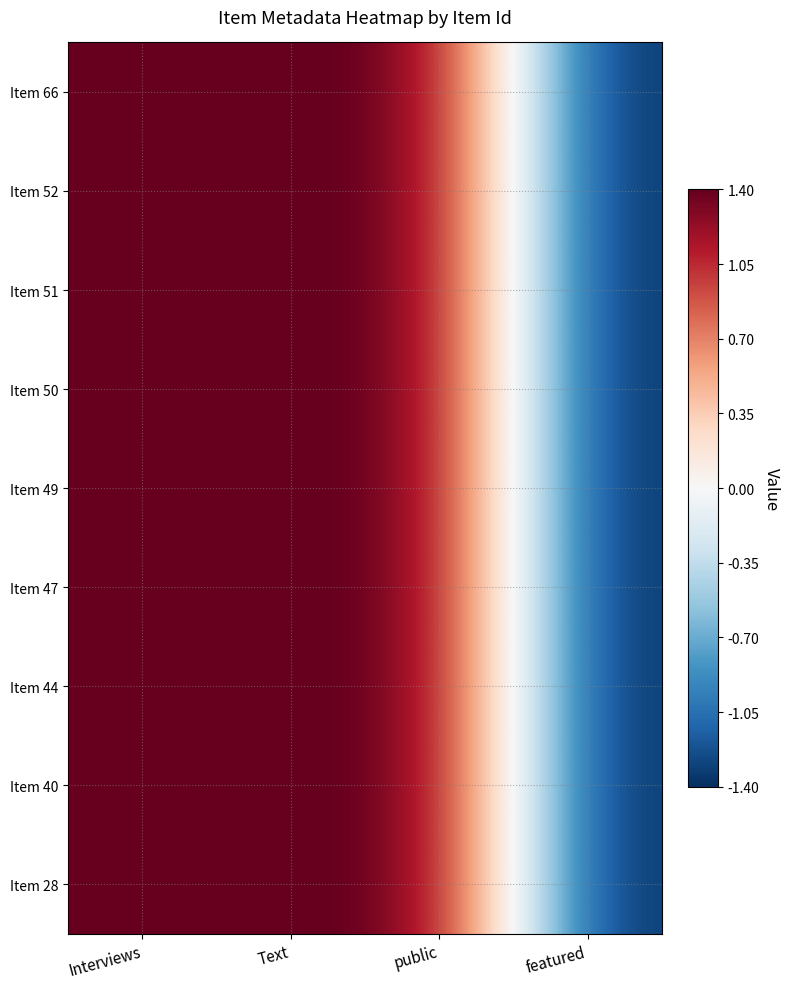

At which category is the sum across all series the highest?

Interviews